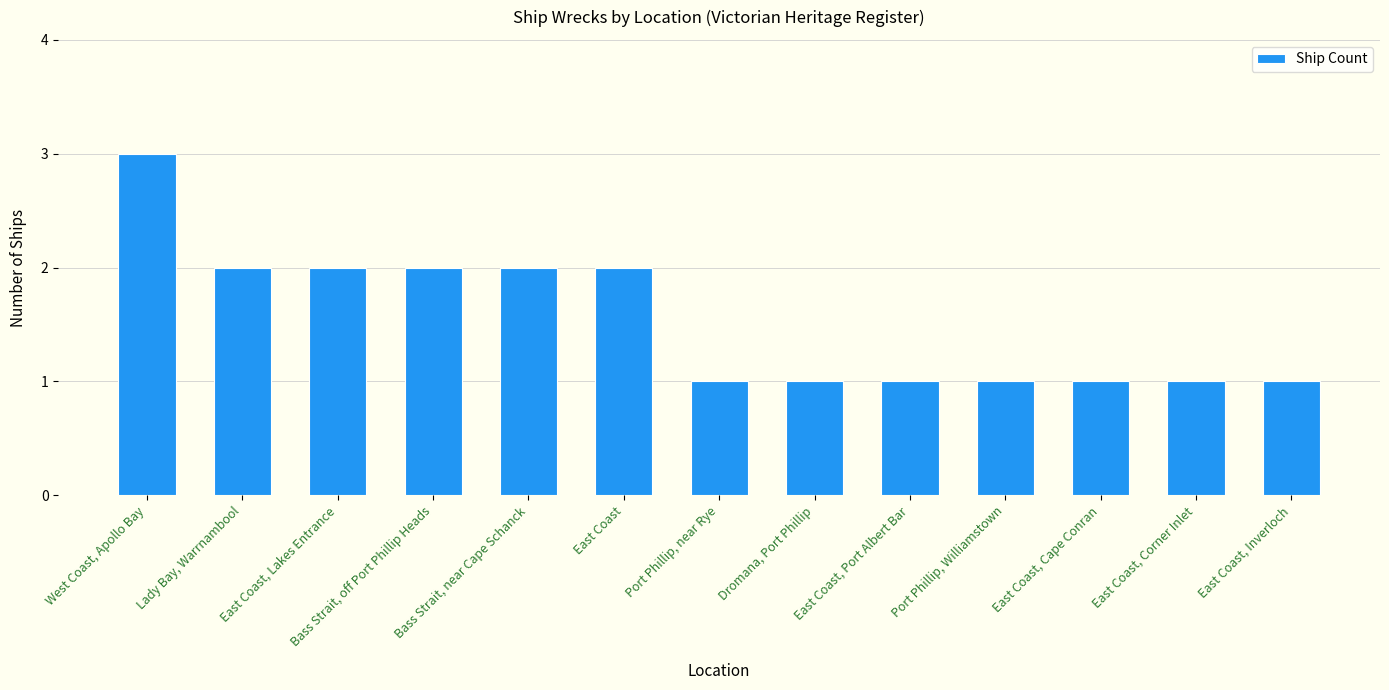

What is the label of the 13th bar from the left?

East Coast, Inverloch